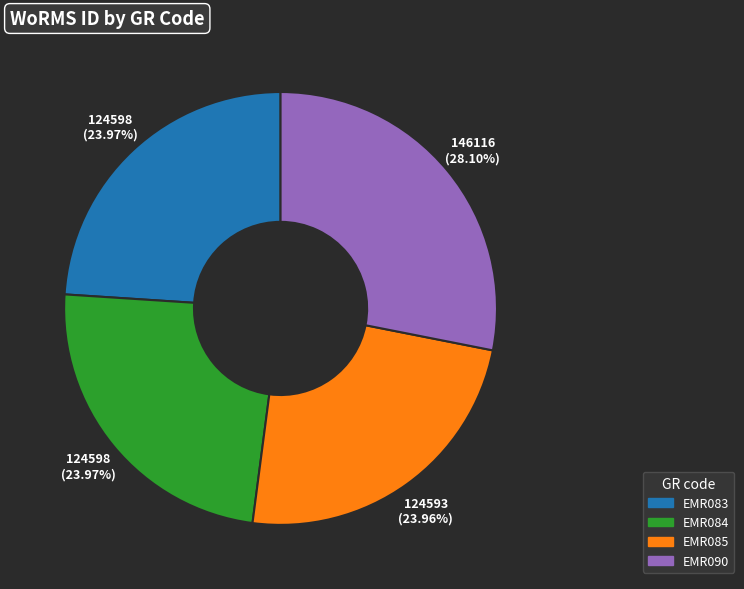

Does EMR084 account for over 50% of the chart?

No